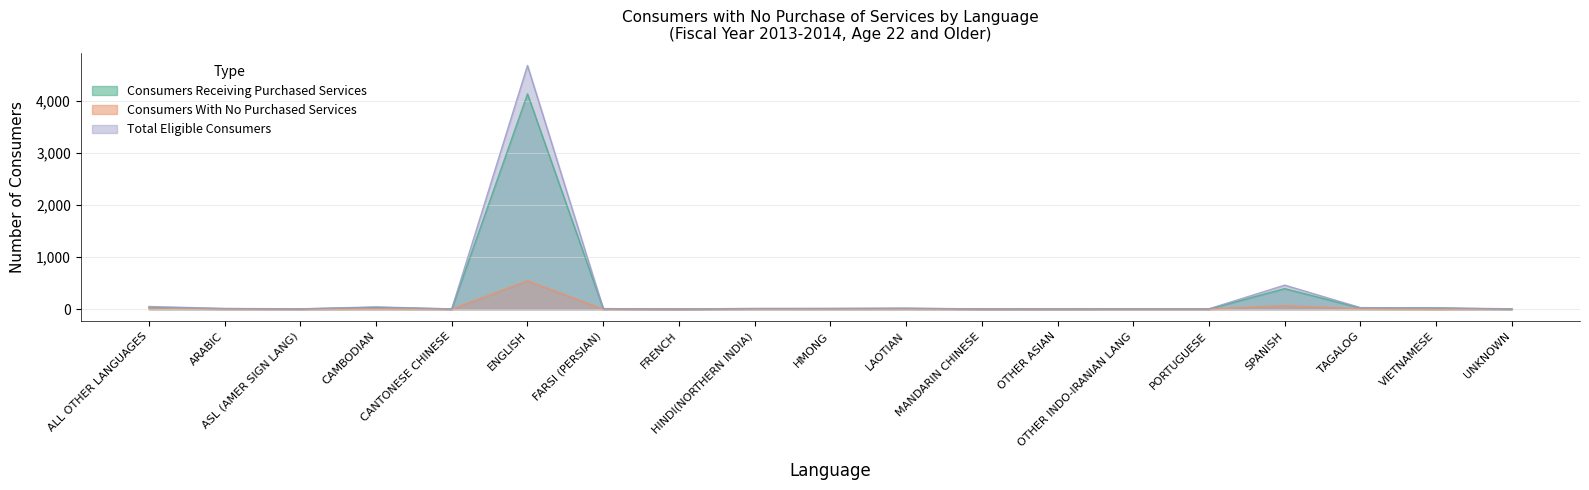

What is the difference between the highest and lowest values at TAGALOG?

21